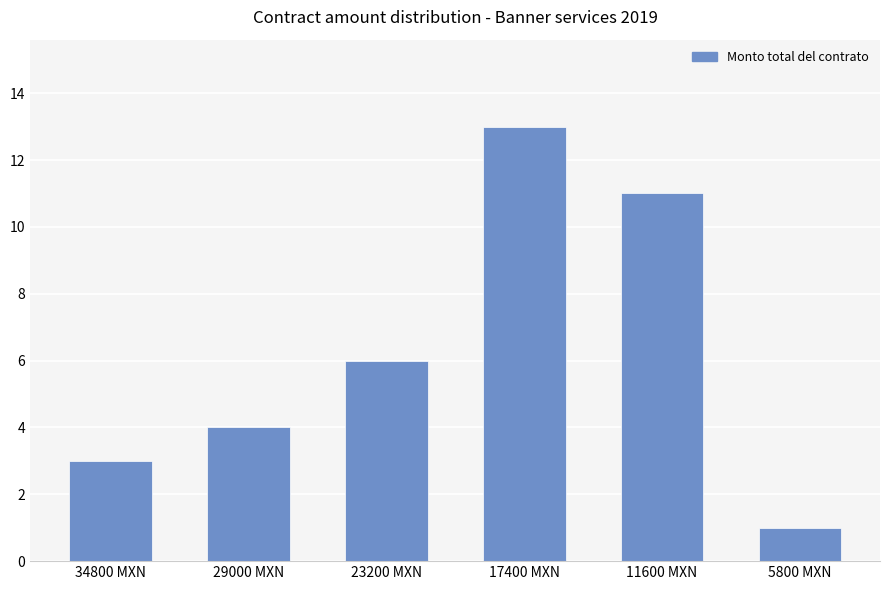

What is the change in value from 34800 MXN to 11600 MXN?

+8